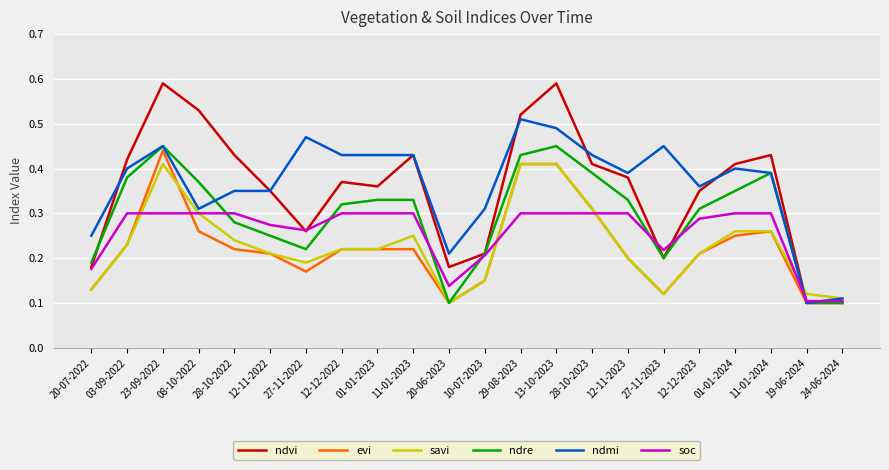

What is the total value across all series at 01-01-2024?

2.0